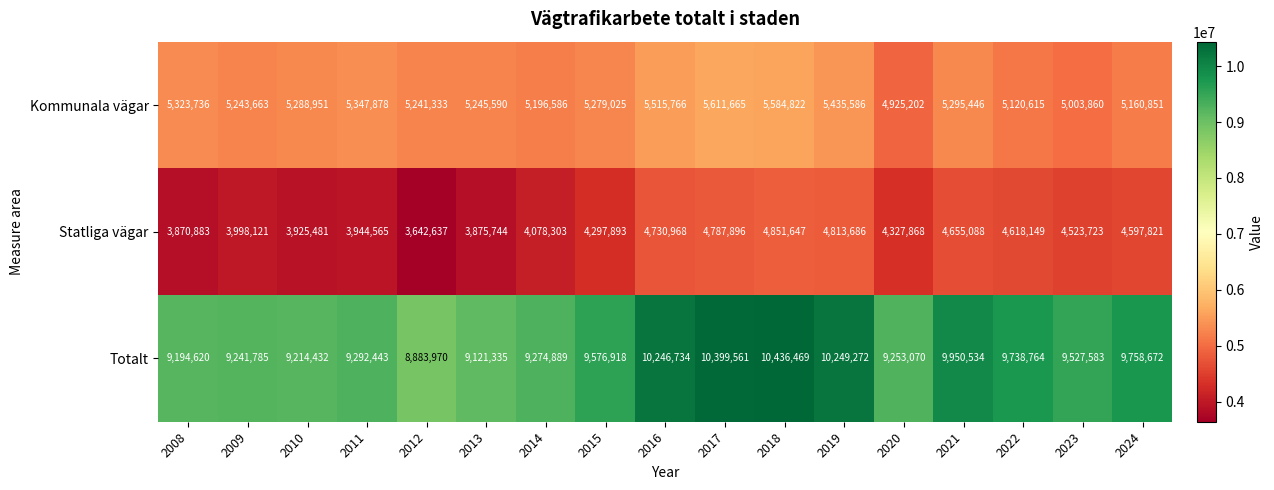

What is the smallest value displayed?

3642637